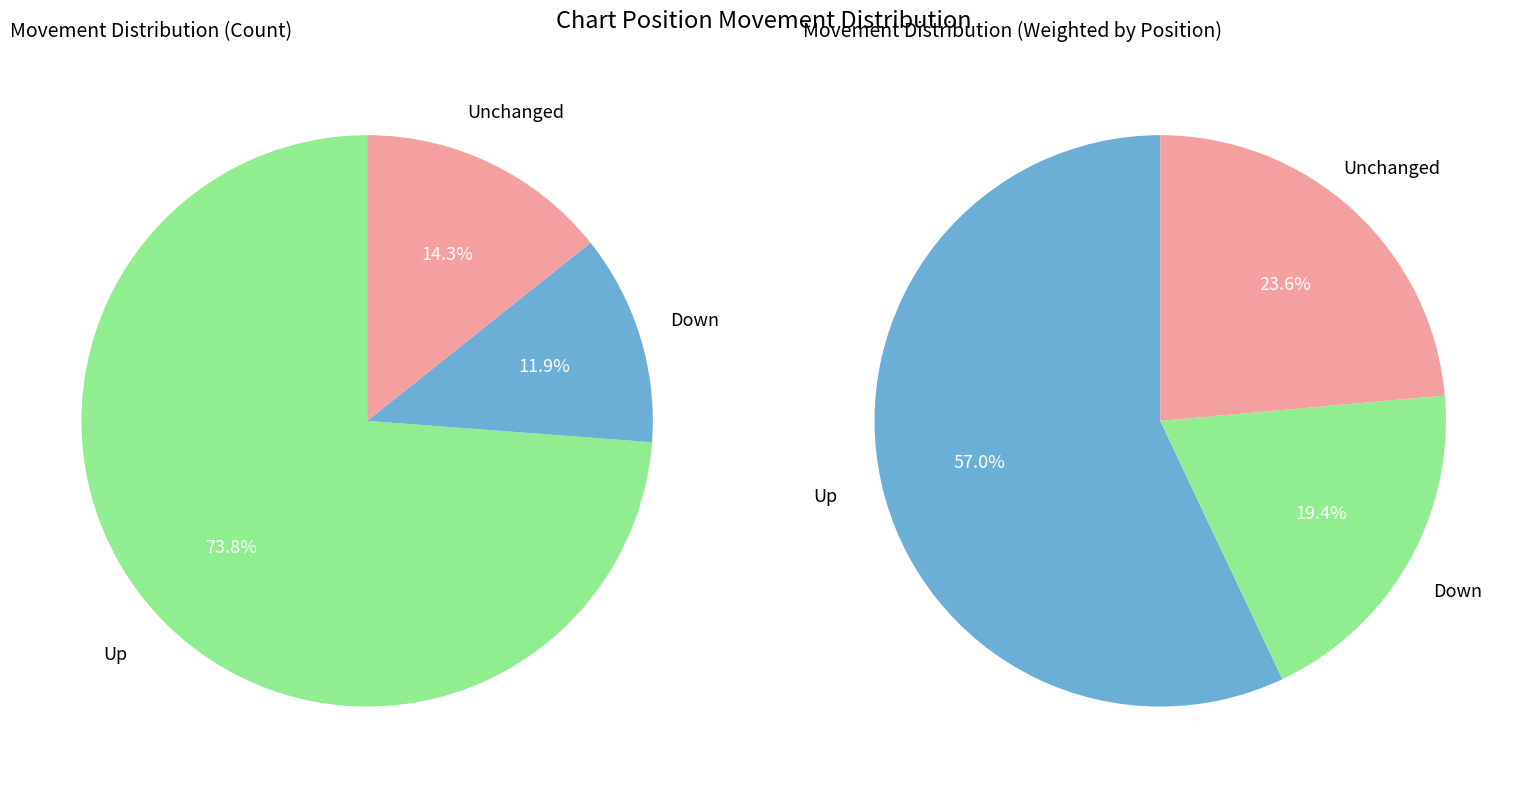

To the nearest percent, what portion does - represent?

14%